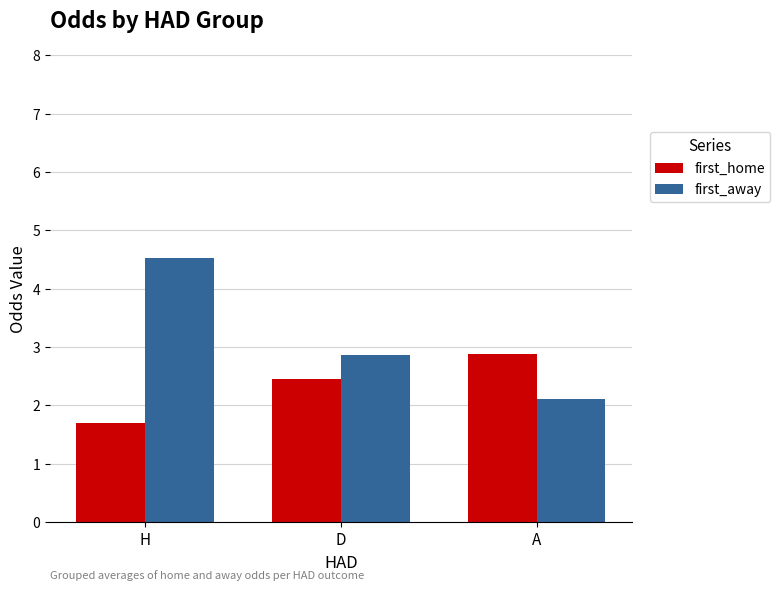

Reading left to right, extract all data points from this chart.

first_home: 1.7	2.4	2.9
first_away: 4.5	2.9	2.1